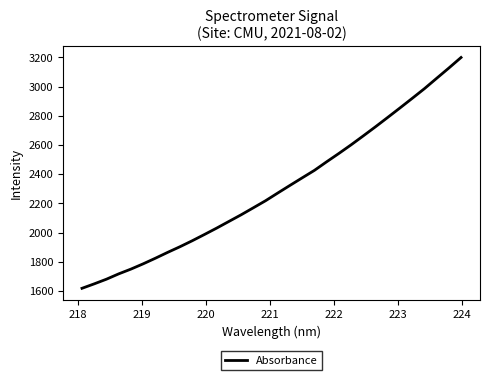

What is the greatest value displayed?

3200.1